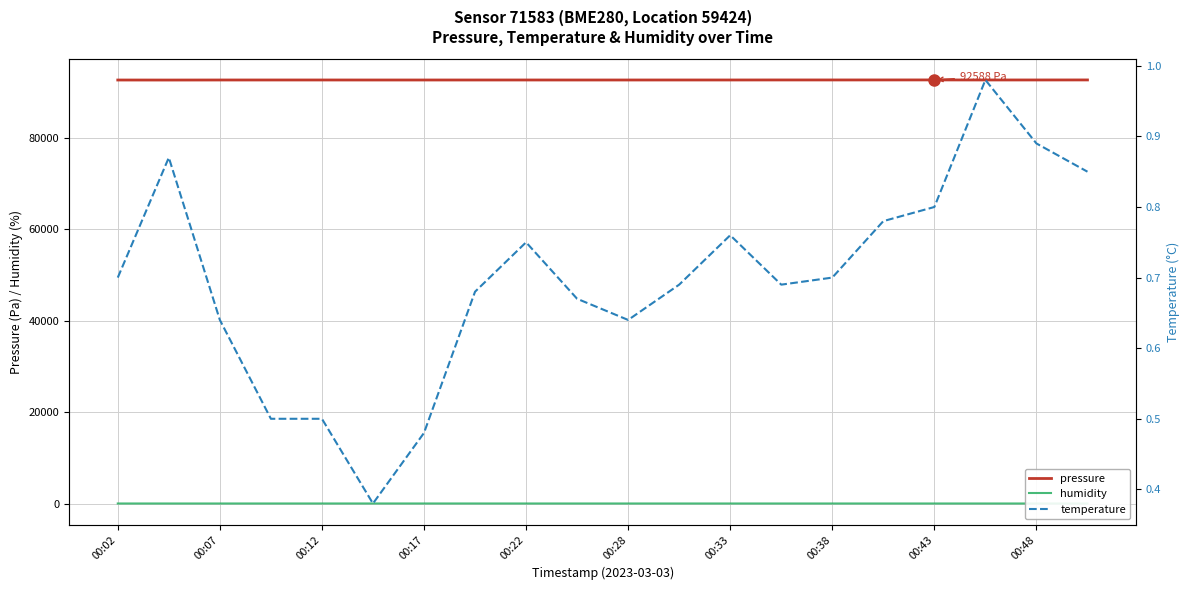

What is the maximum value for pressure?

92588.5